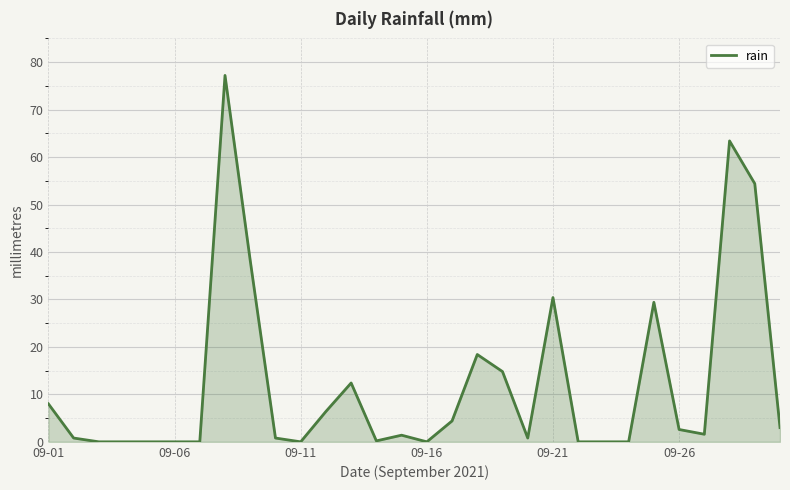

What is the greatest value displayed?

77.2